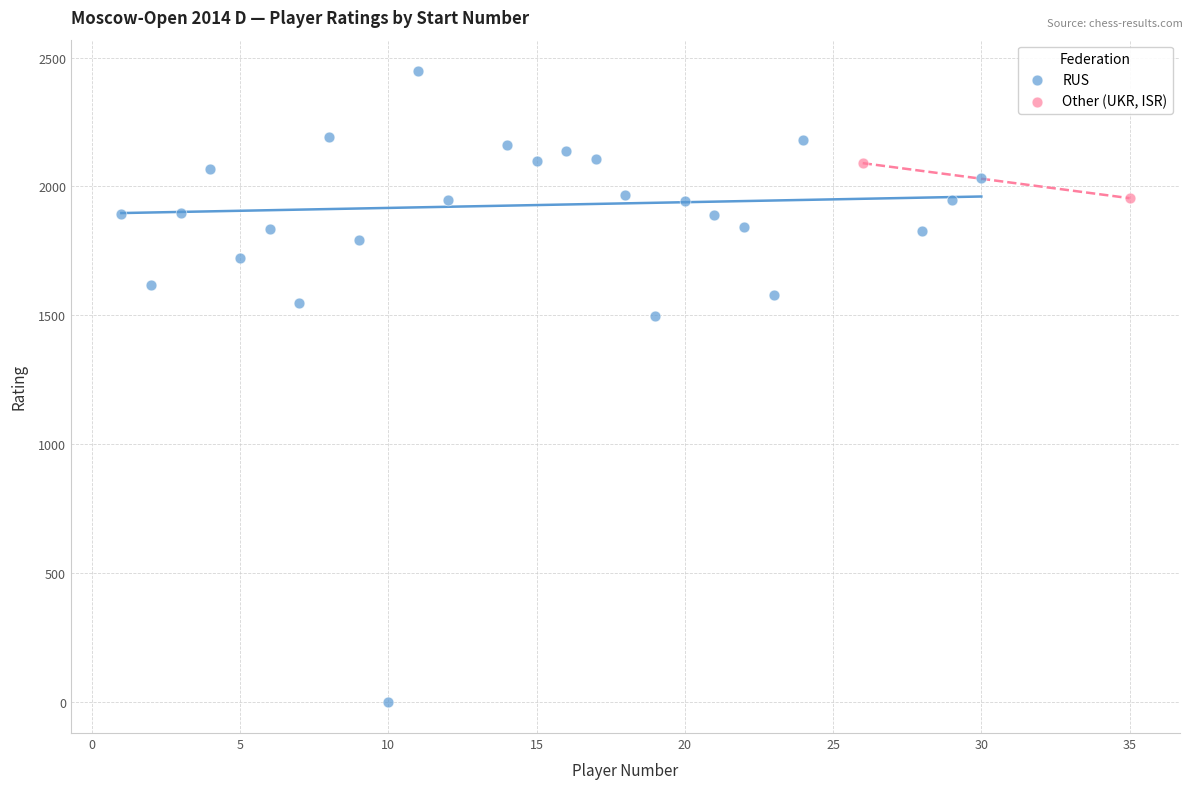

What are all the series names shown in the legend?

RUS, Other (UKR, ISR)